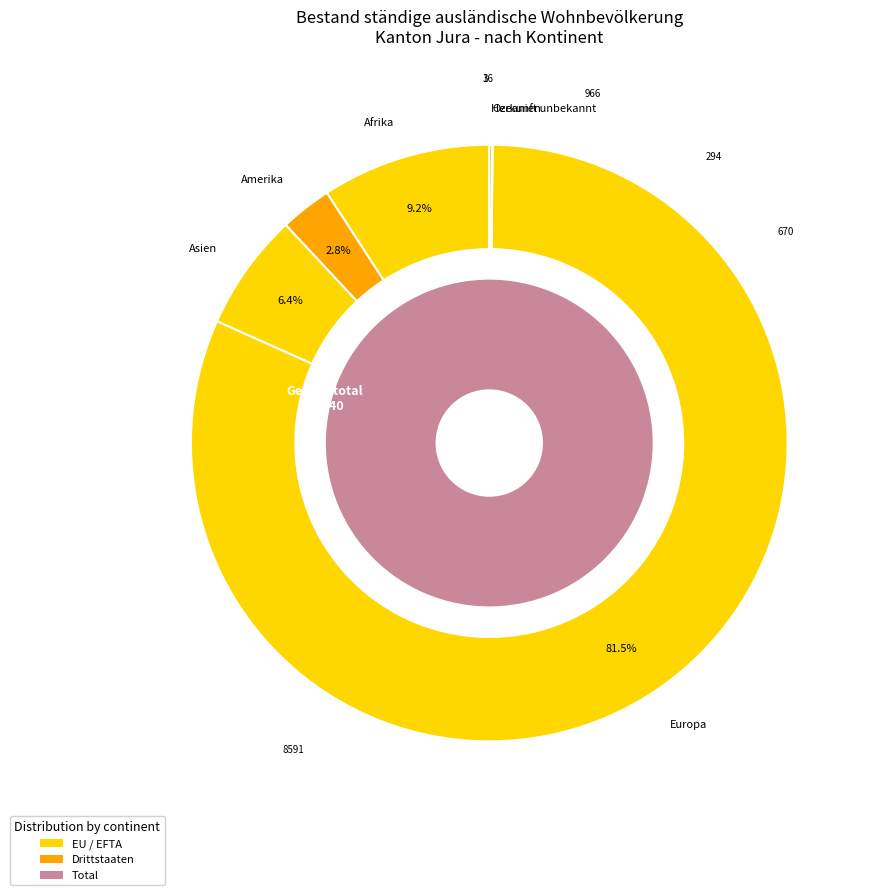

What is the smallest slice in the pie chart?

Ozeanien